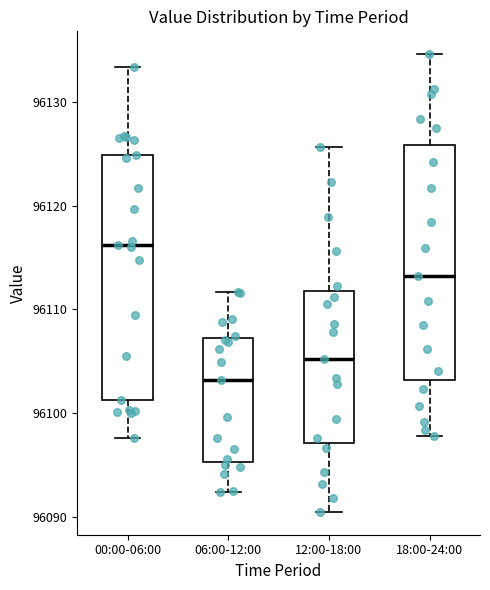

Where does the upper whisker of the box for 18:00-24:00 end on the y-axis? The values are not printed on the chart, so give them approximately, as read against the axis.

96135